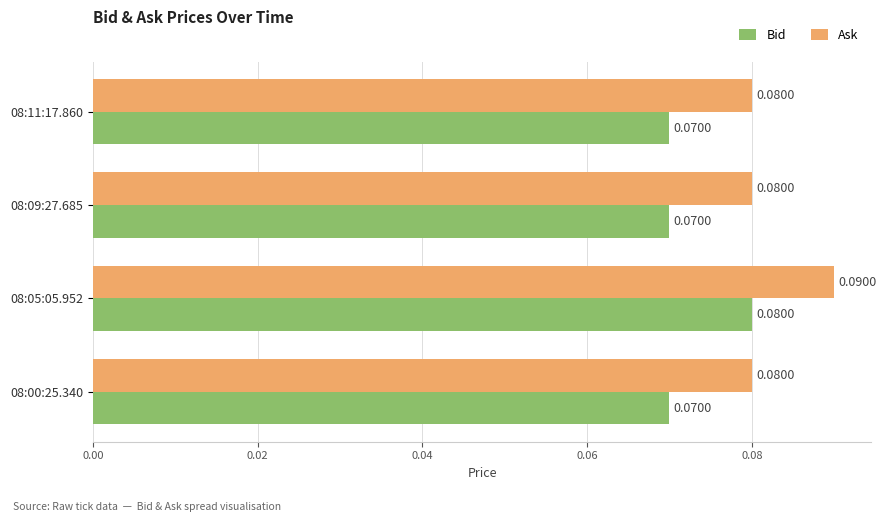

At which category is the sum across all series the highest?

08:05:05.952